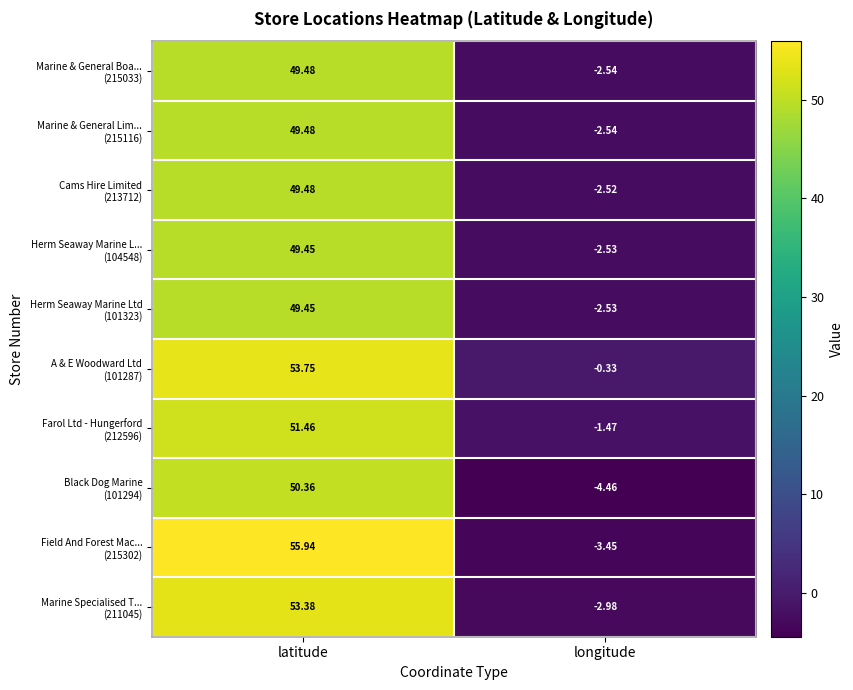

At which category is the sum across all series the highest?

latitude